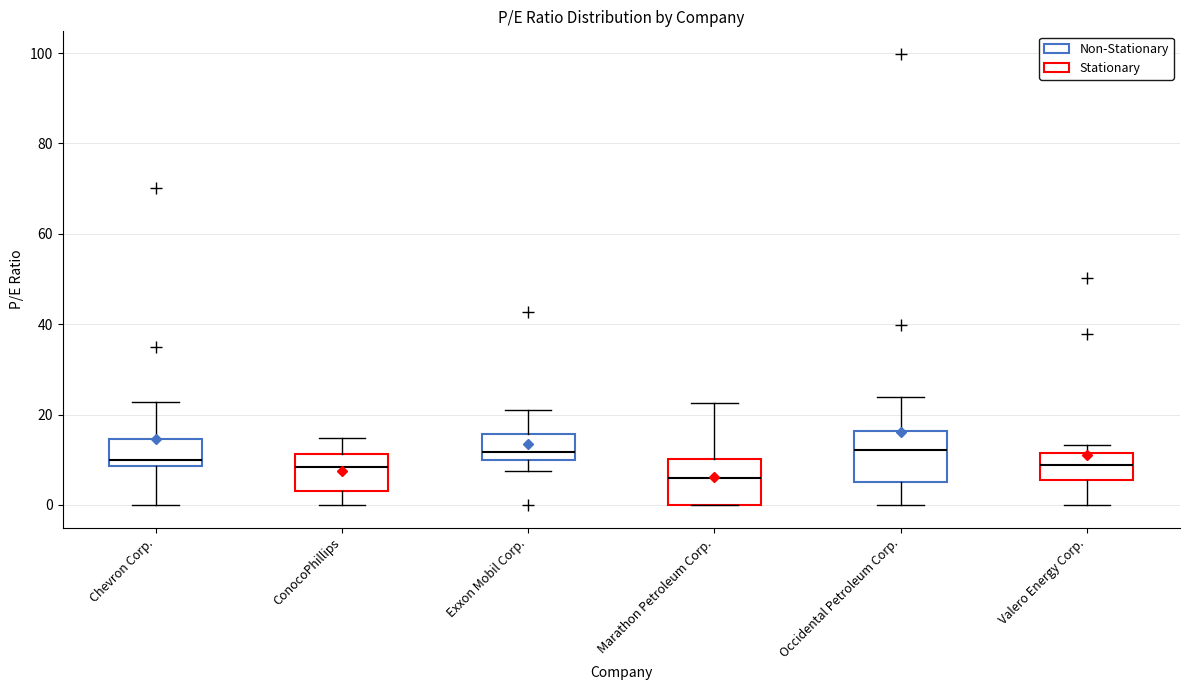

Reading left to right, read every box against the y-axis: the position of its median line, the range the box covers, and the ends of its whiskers. The values are not printed on the chart, so give them approximately, as read against the axis.

Chevron Corp.: median 10, box 8 to 14, whiskers 0 to 22
ConocoPhillips: median 8, box 4 to 12, whiskers 0 to 14
Exxon Mobil Corp.: median 12, box 10 to 16, whiskers 8 to 20
Marathon Petroleum Corp.: median 6, box 0 to 10, whiskers 0 to 22
Occidental Petroleum Corp.: median 12, box 6 to 16, whiskers 0 to 24
Valero Energy Corp.: median 8, box 6 to 12, whiskers 0 to 14